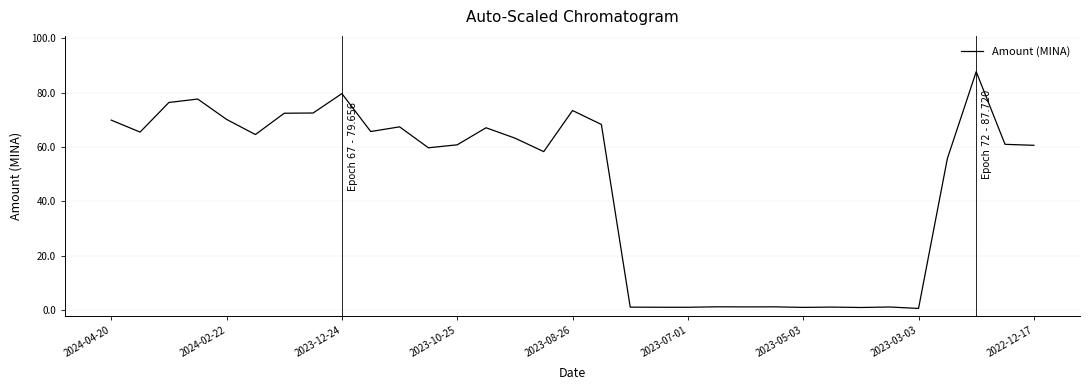

What is the difference between the maximum and minimum values?

87.0